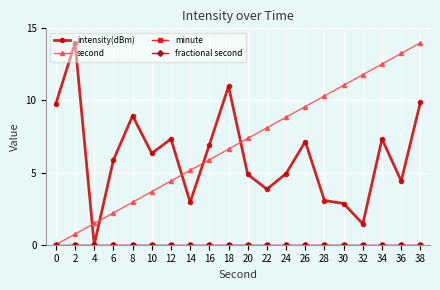

At which category is the sum across all series the highest?

38